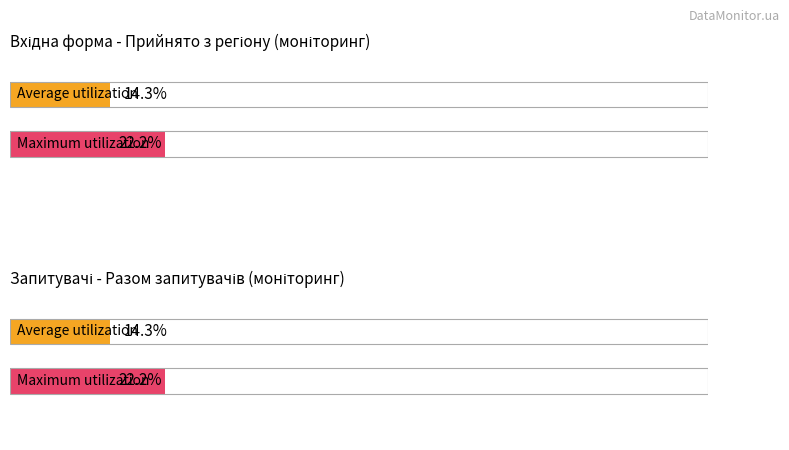

The РАЗОМ ПРИЙНЯТО З РЕГІОНУ series shows 1 at Одеська. True or false?

False